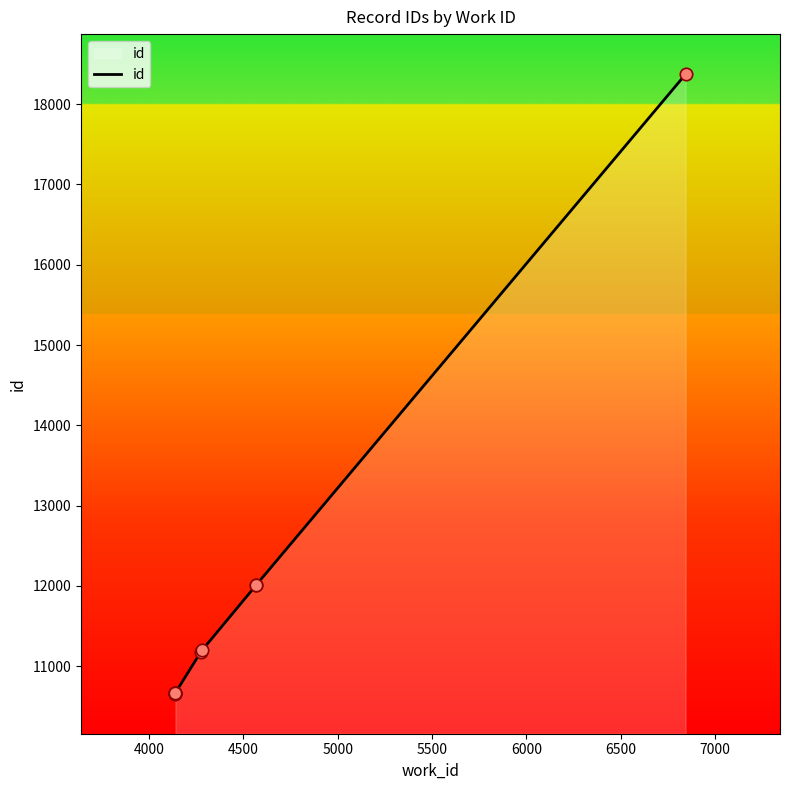

Between 6000 and 7000, which is larger?

7000